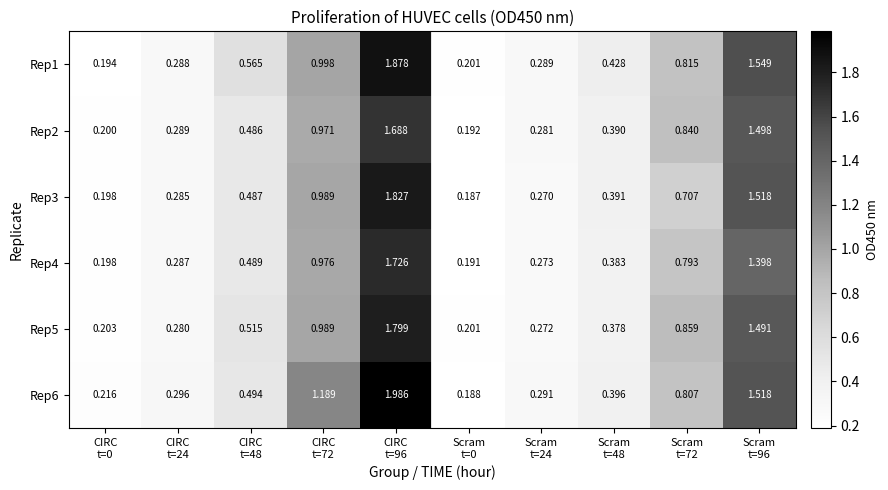

List the series in order of their peak value, highest first.

Rep6, Rep1, Rep3, Rep5, Rep4, Rep2